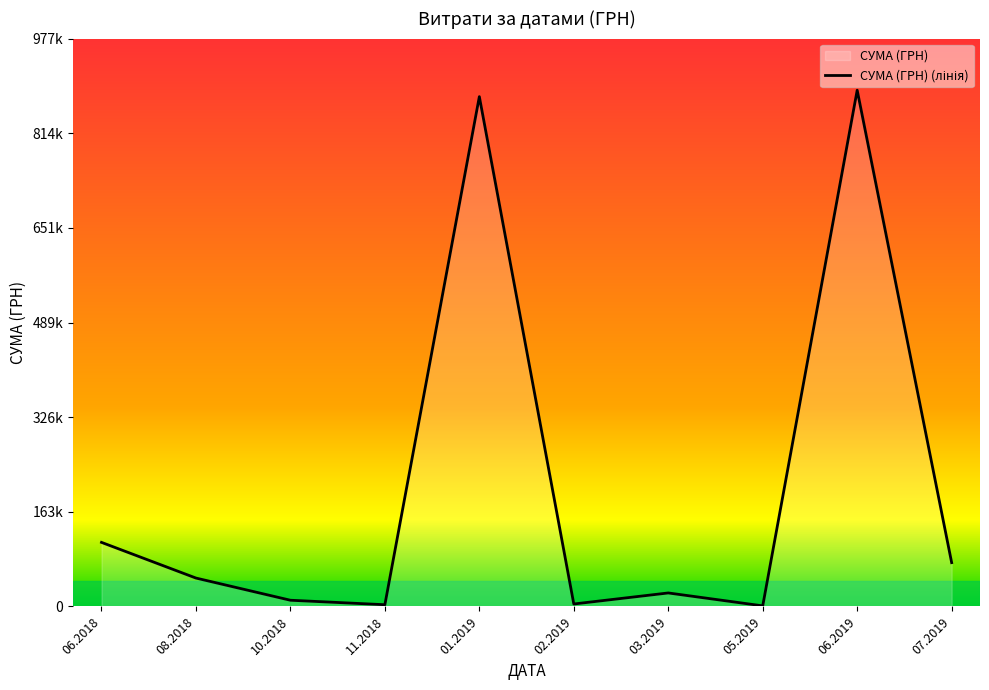

What is the change in value from 06.2018 to 06.2019?

+778075.6